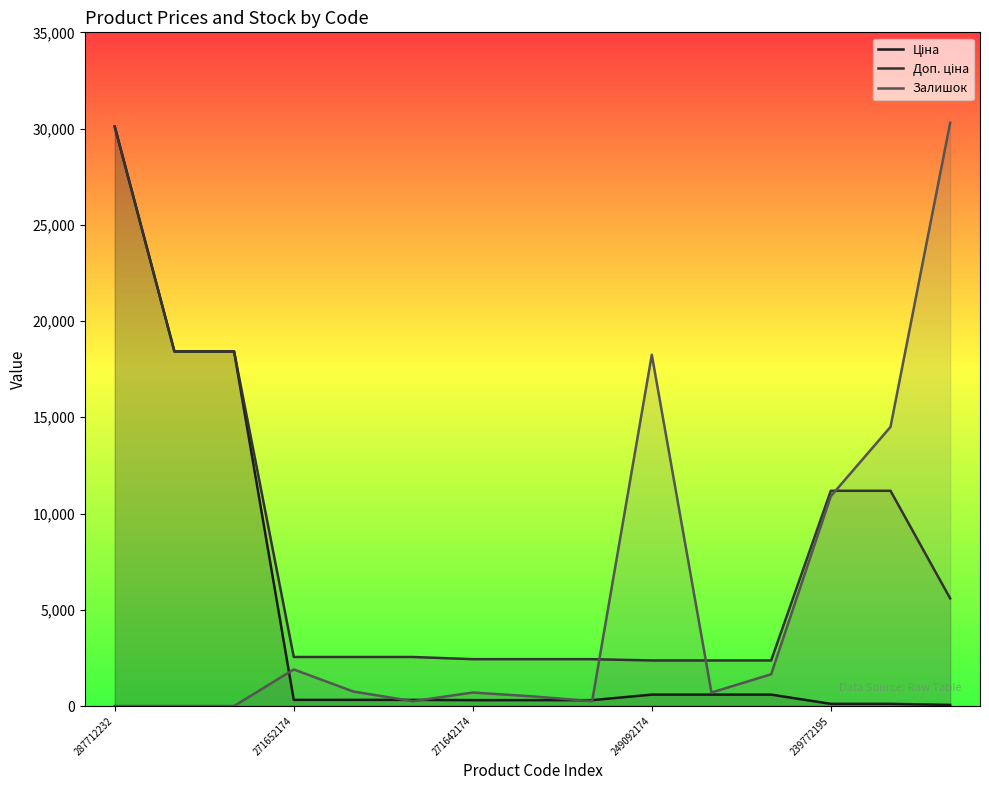

At how many categories does at least one series exceed 24377?

2